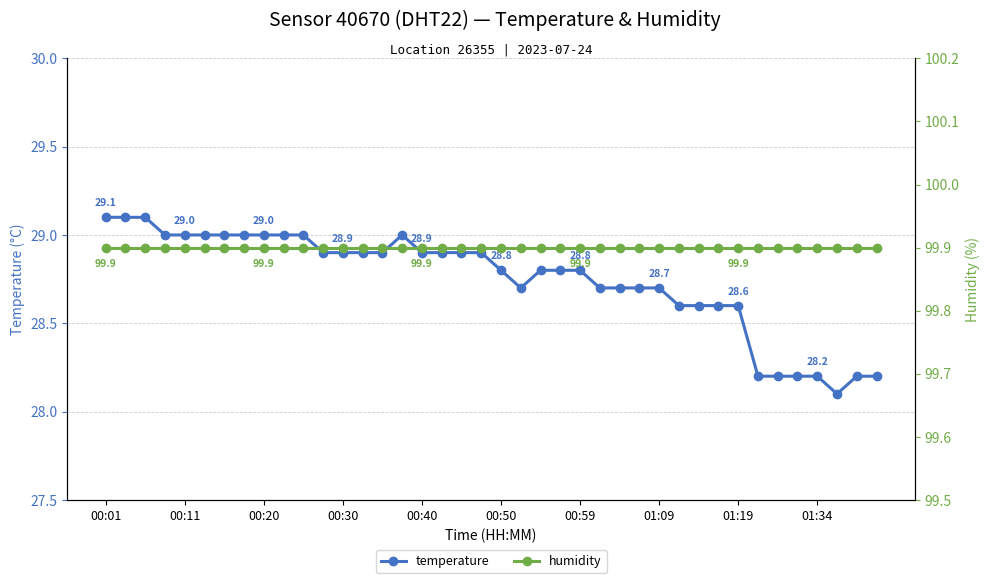

Is it true that temperature equals 39.1 at 00:59?

False